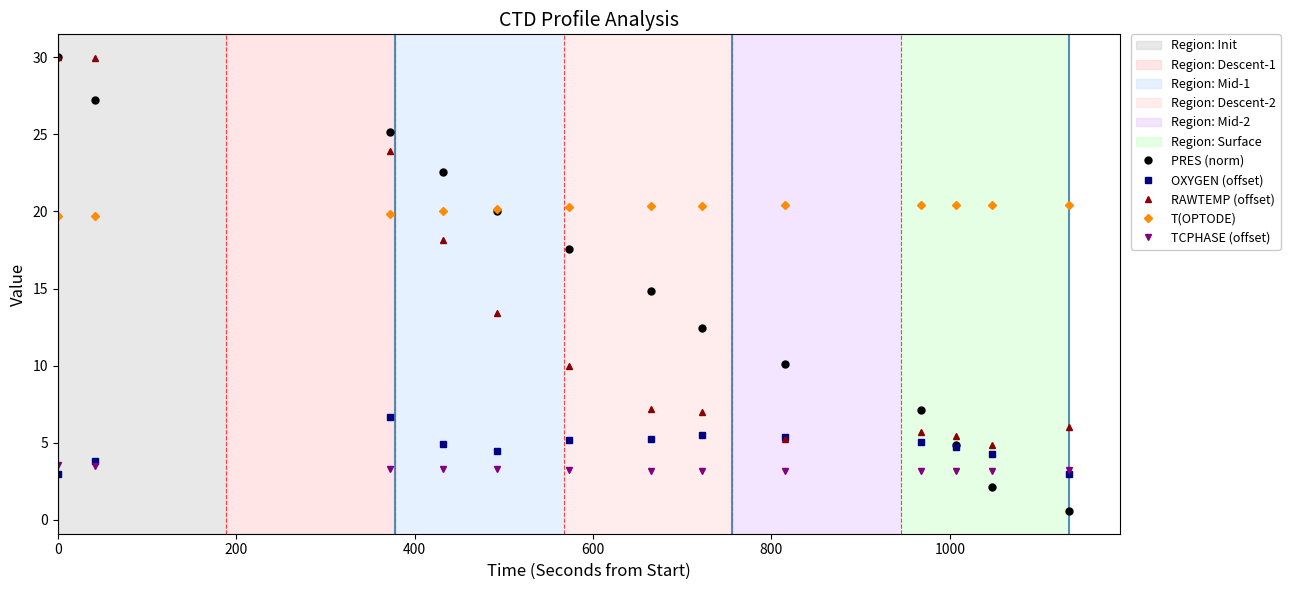

True or false: TCPHASE (offset) and RAWTEMP (offset) cross at least once.

False